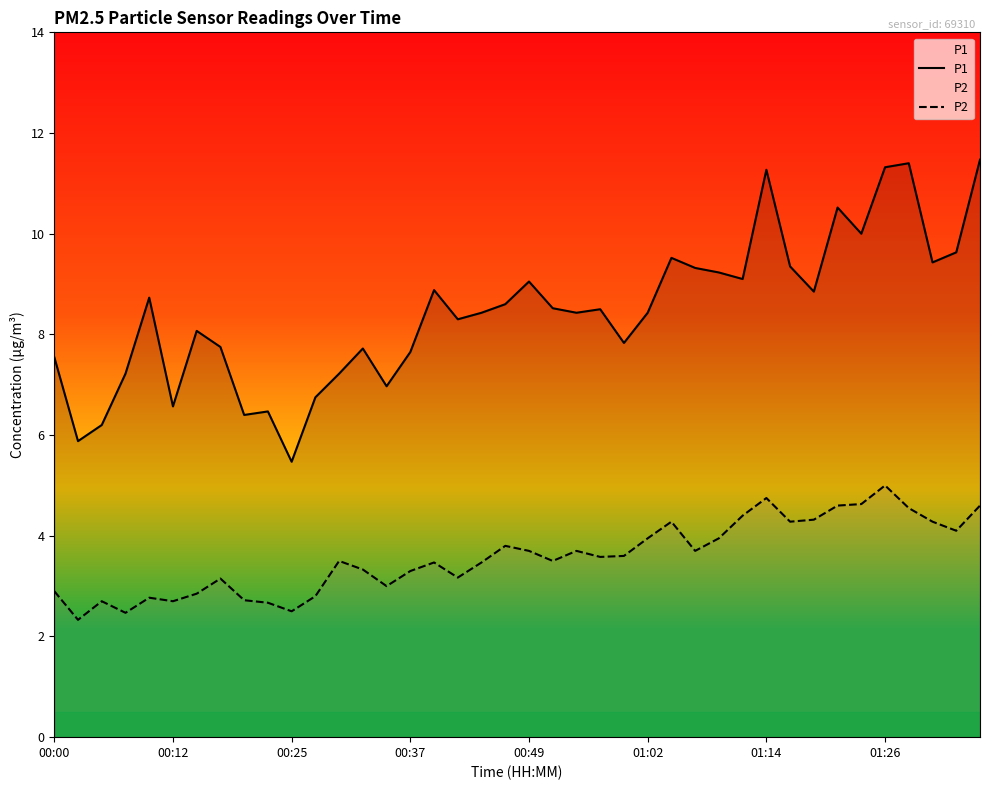

How many interior local peaks does the P2 series have?

10